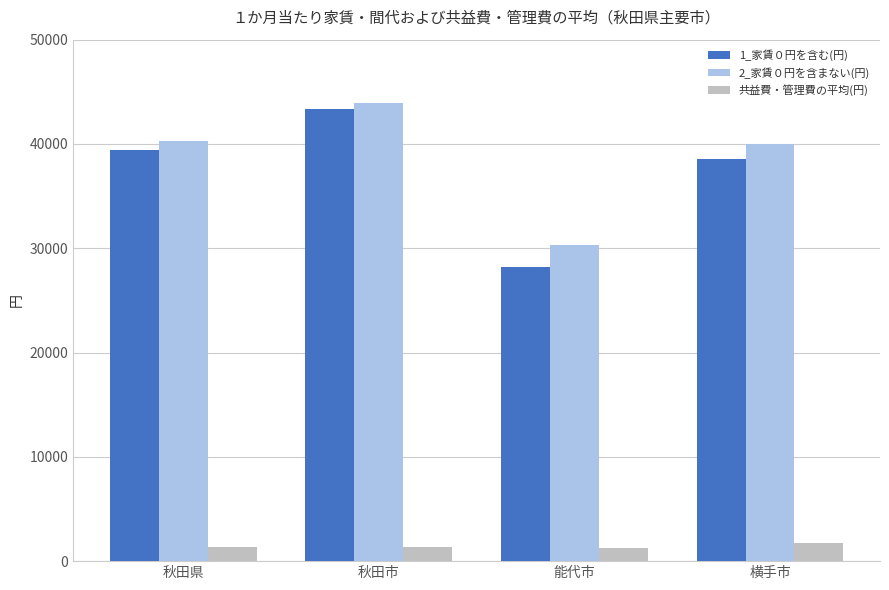

What is the sum of all 2_家賃０円を含まない(円) values?

154536